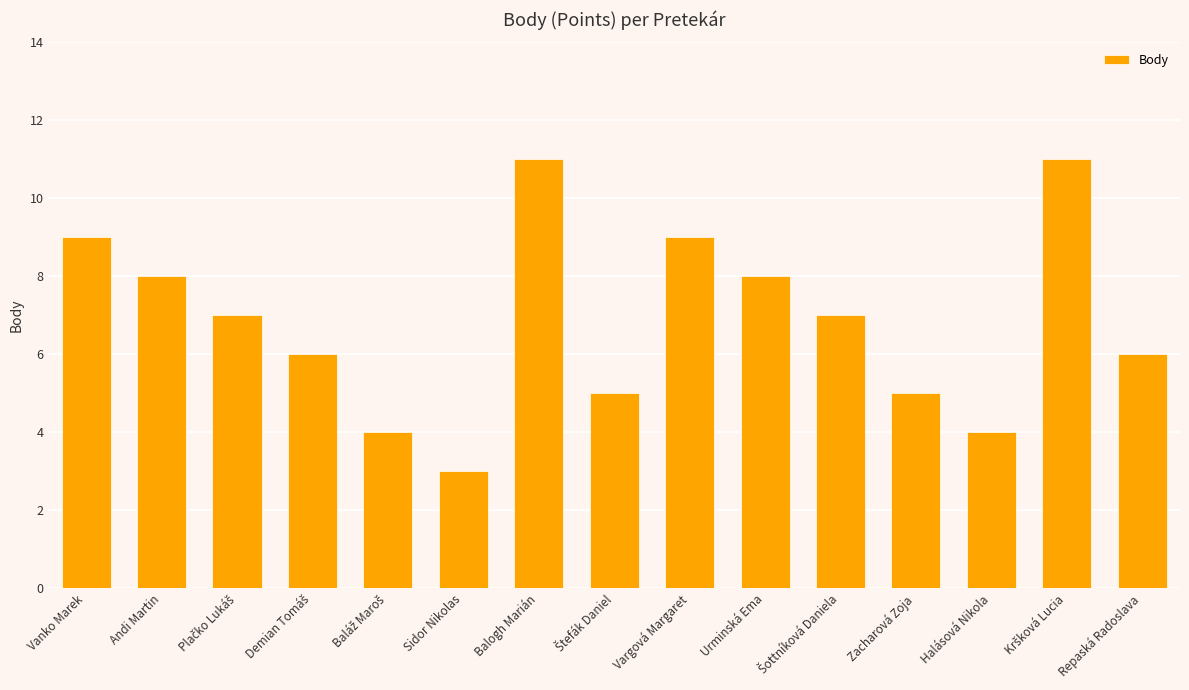

Approximately how many times larger is the value at Sidor Nikolas compared to Zacharová Zoja?

0.6